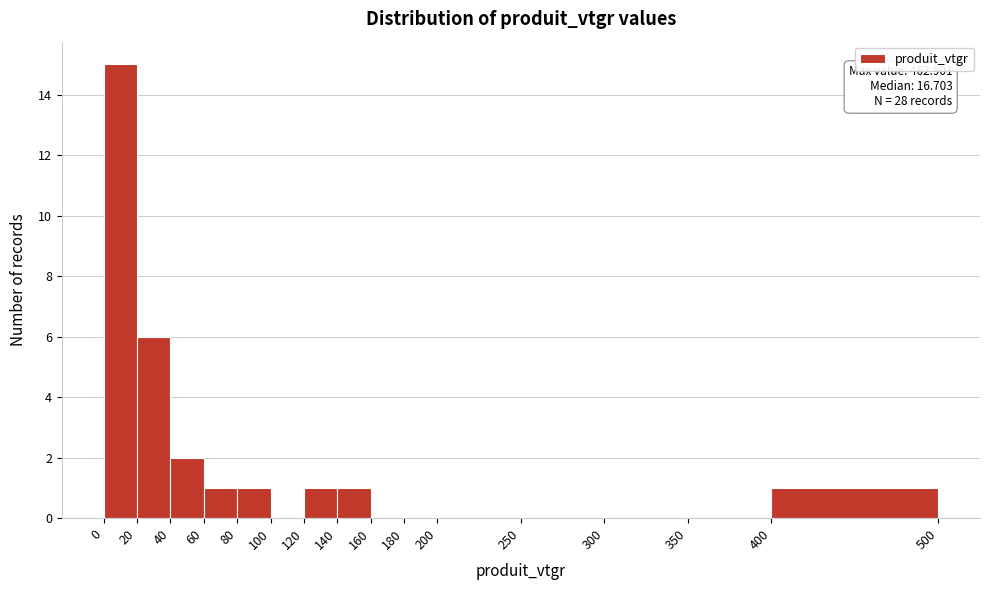

Over which range of the x-axis is the bar tallest?

0 to 20